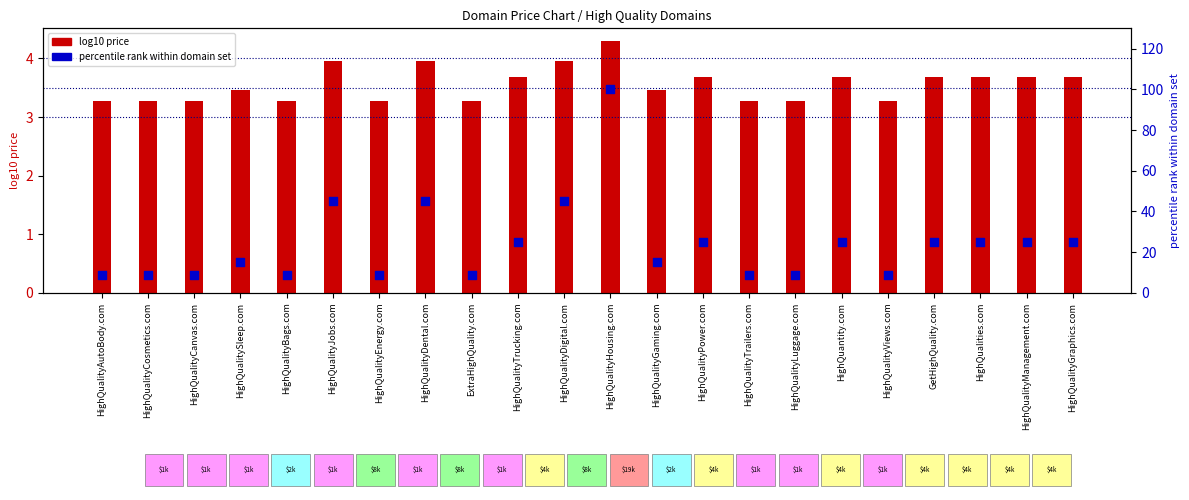

Which series has the largest total across all categories?

percentile rank within domain set